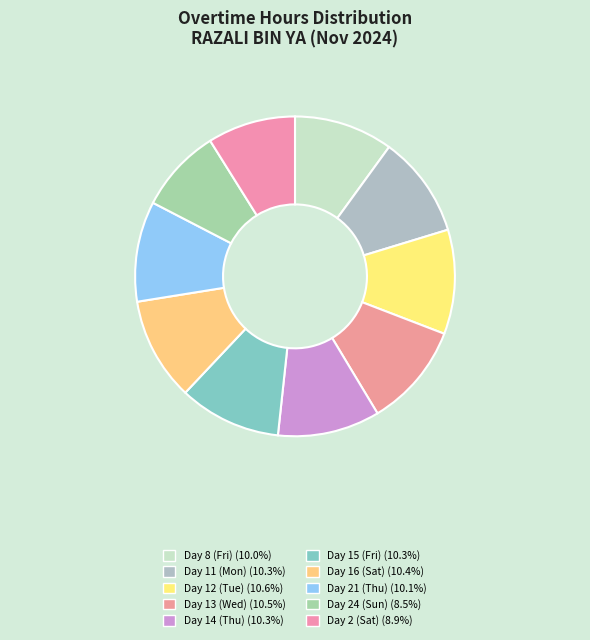

How many slices are in this pie chart?

10